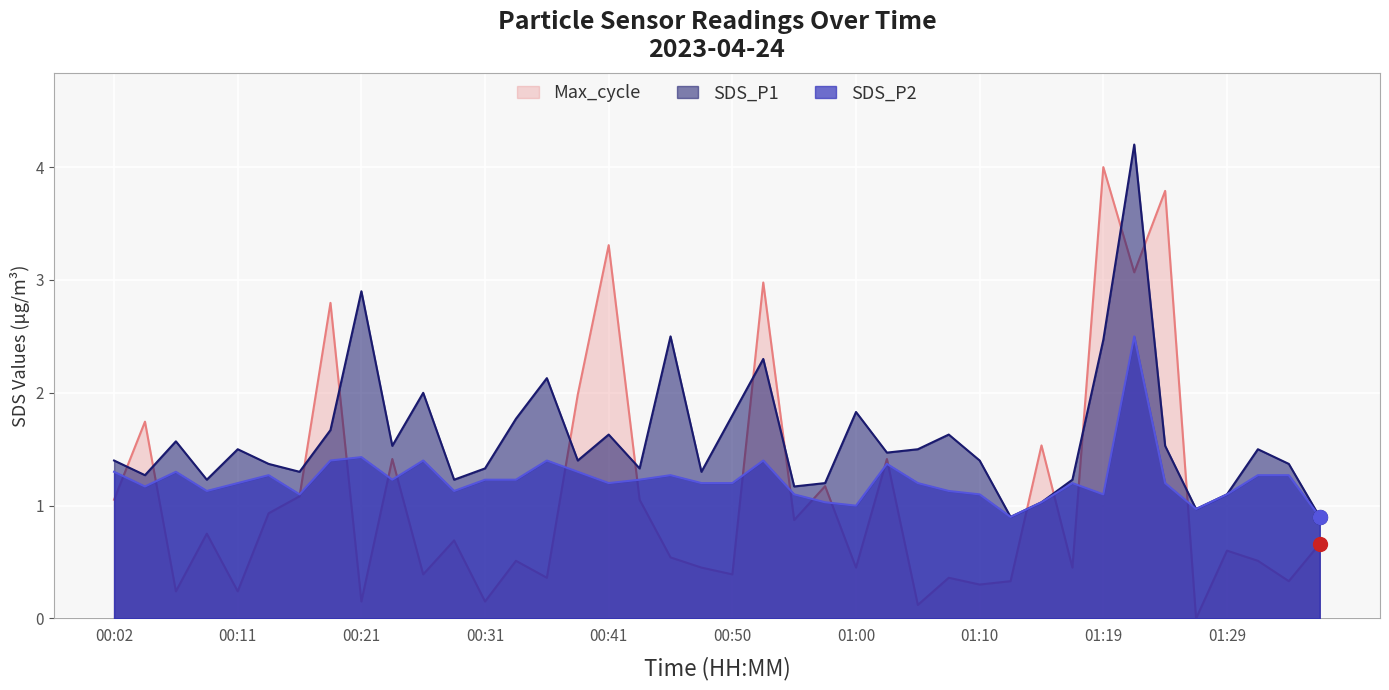

What are all the series names shown in the legend?

Max_cycle, SDS_P1, SDS_P2